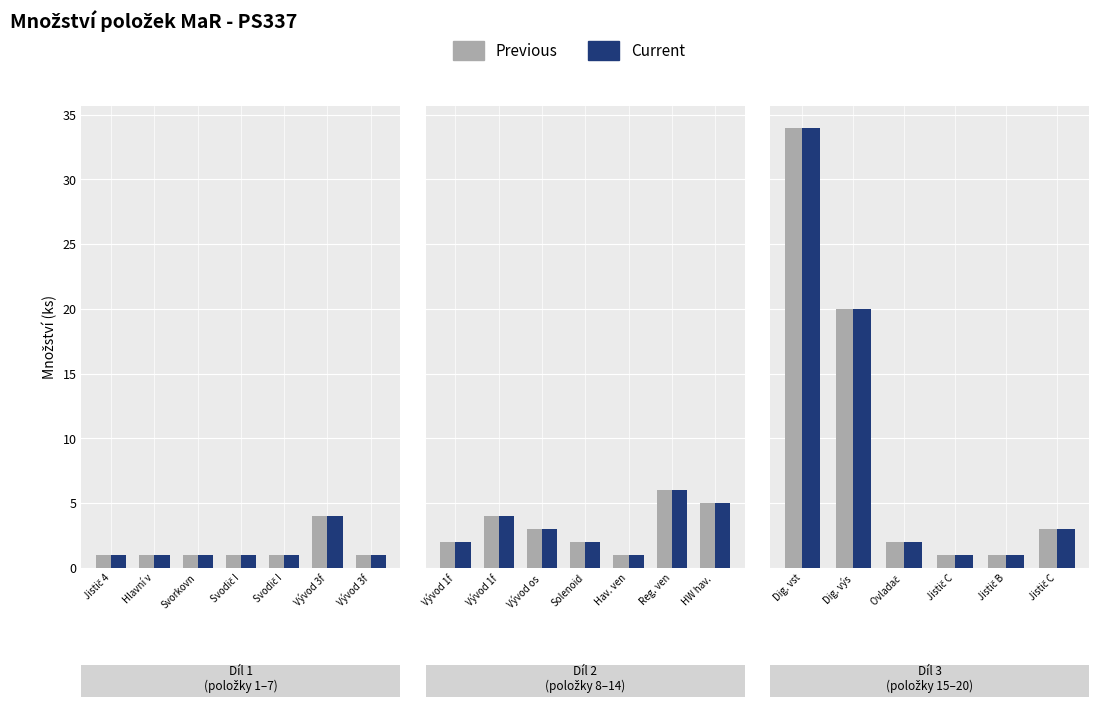

What is the difference between the second highest and second lowest values in the Current series?

19